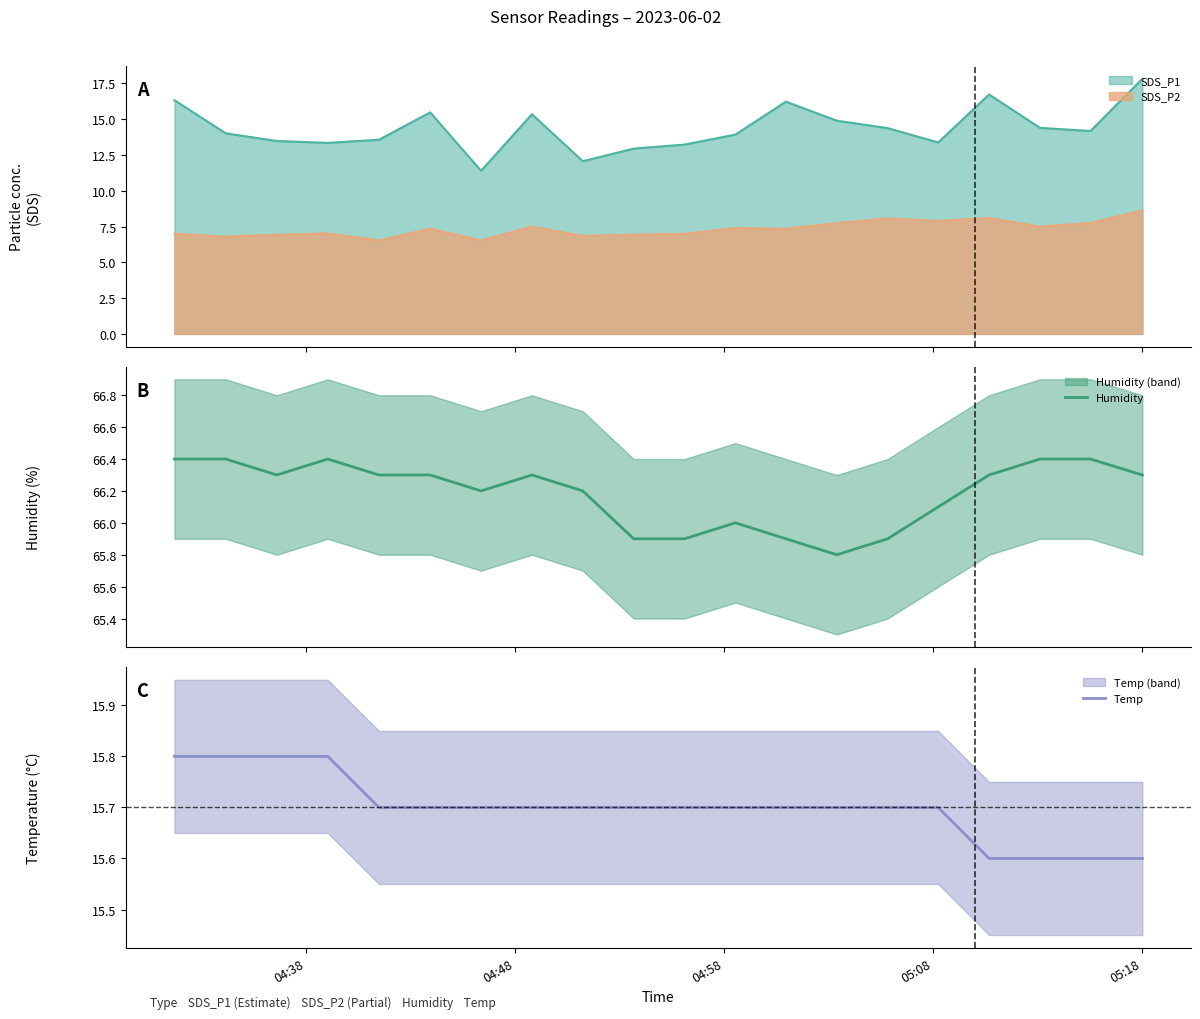

What is the highest value of the SDS_P2 series?

8.6